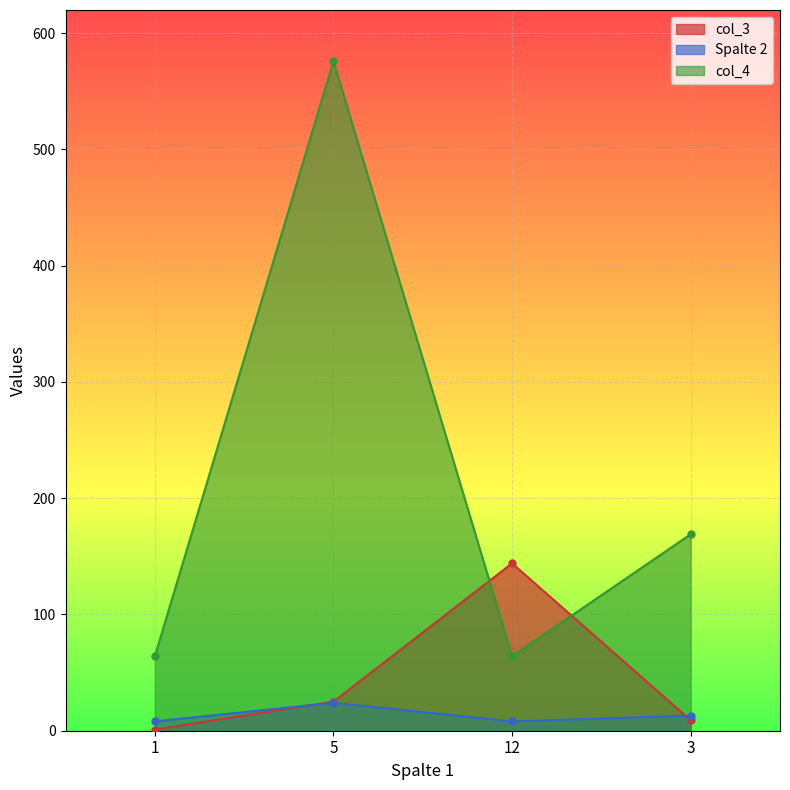

How many lines are shown in the chart?

3